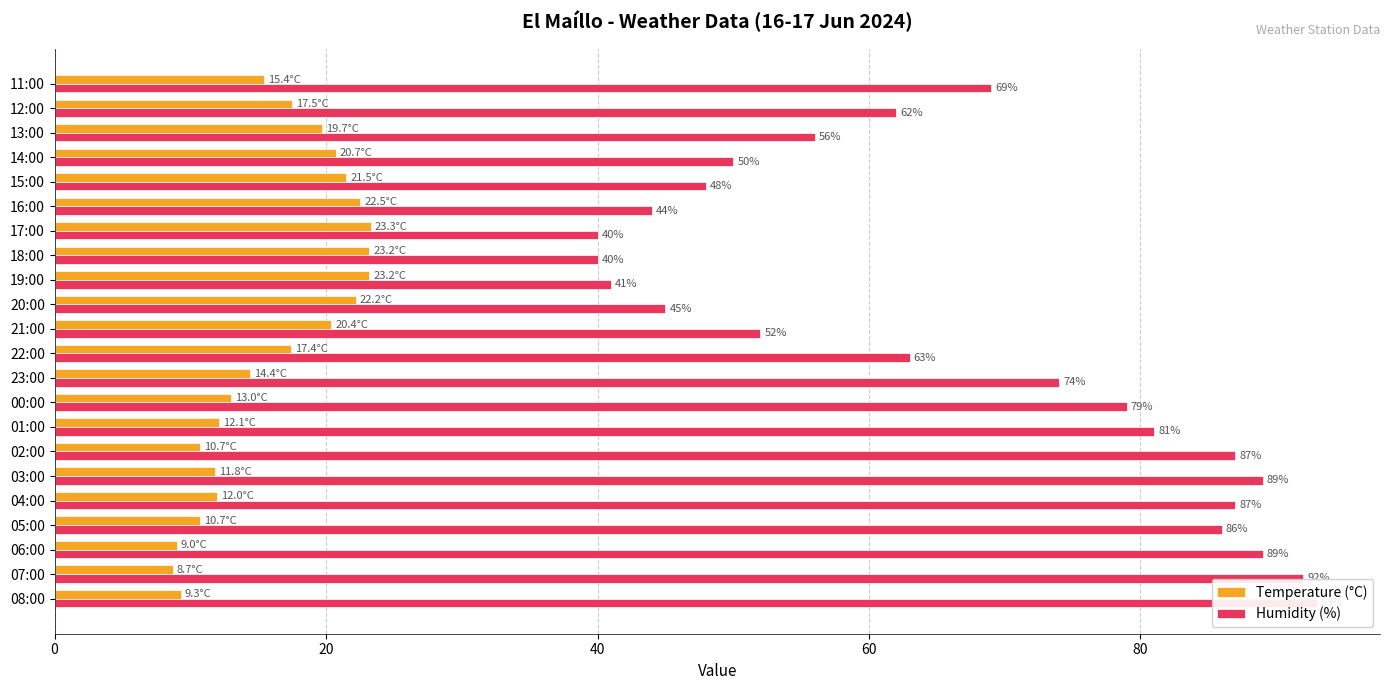

How many data points in Temperature (°C) are less than 17?

11